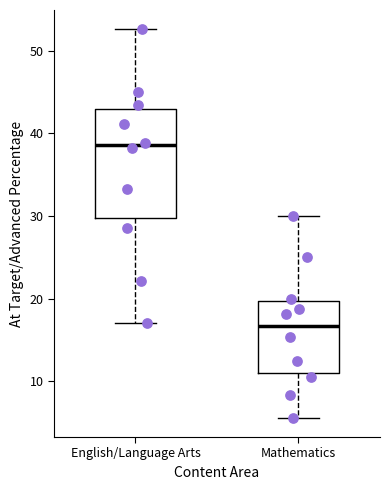

Where does the median line of the box for English/Language Arts sit on the y-axis? The values are not printed on the chart, so give them approximately, as read against the axis.

39